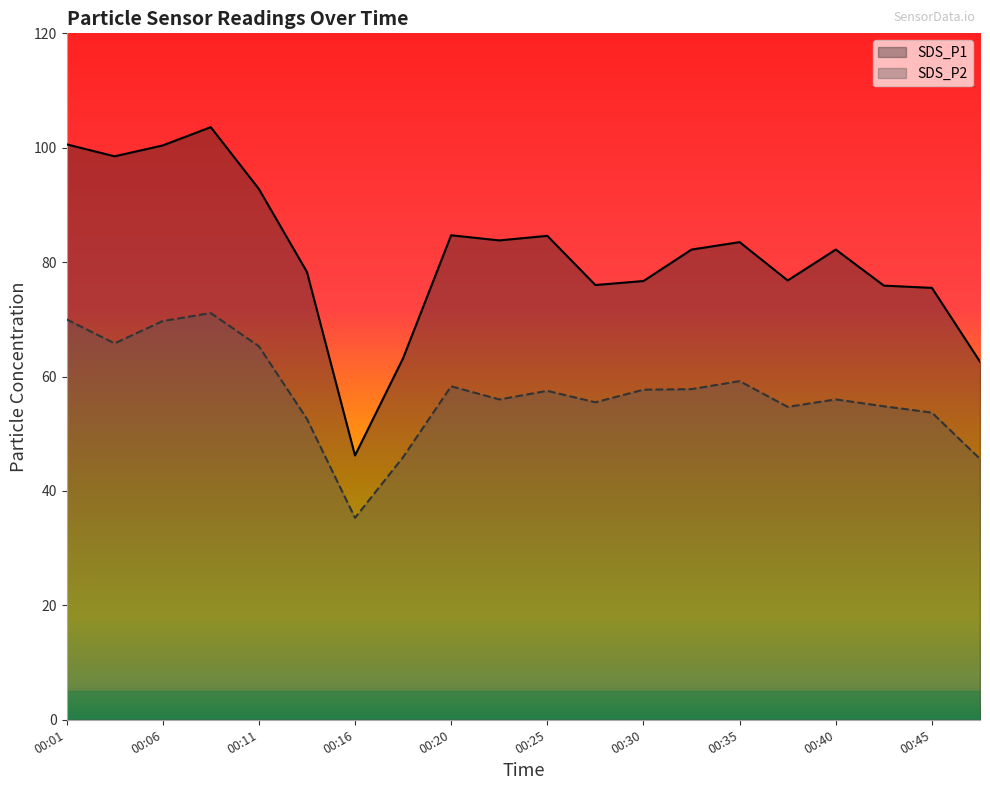

The value of SDS_P2 at 00:28 is 55.5. True or false?

True